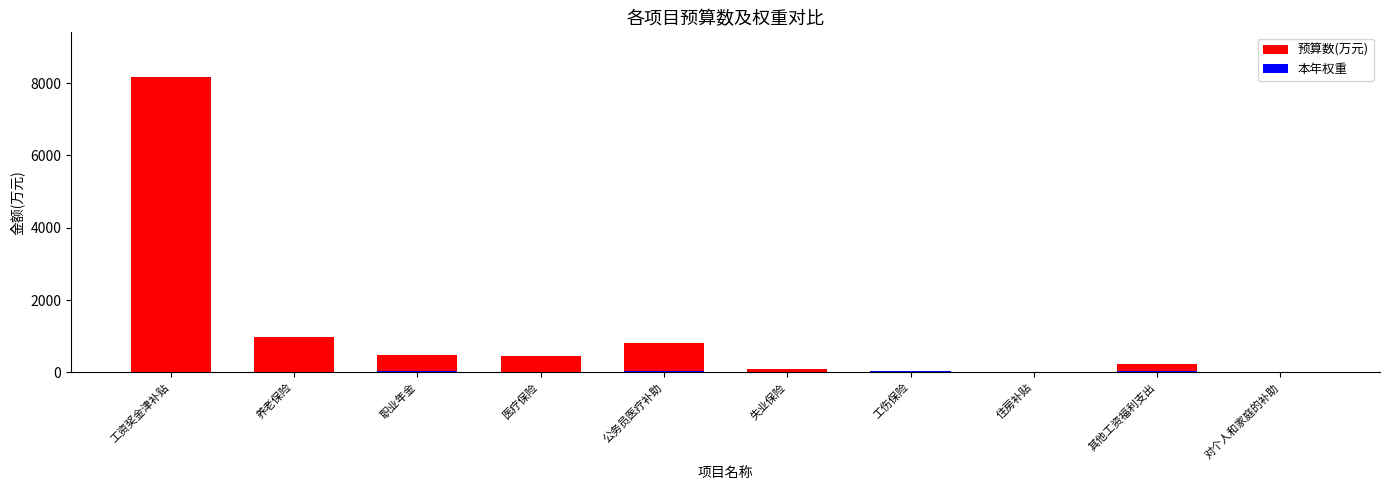

What is the difference between the maximum and minimum values in the 预算数(万元) series?

8181.3